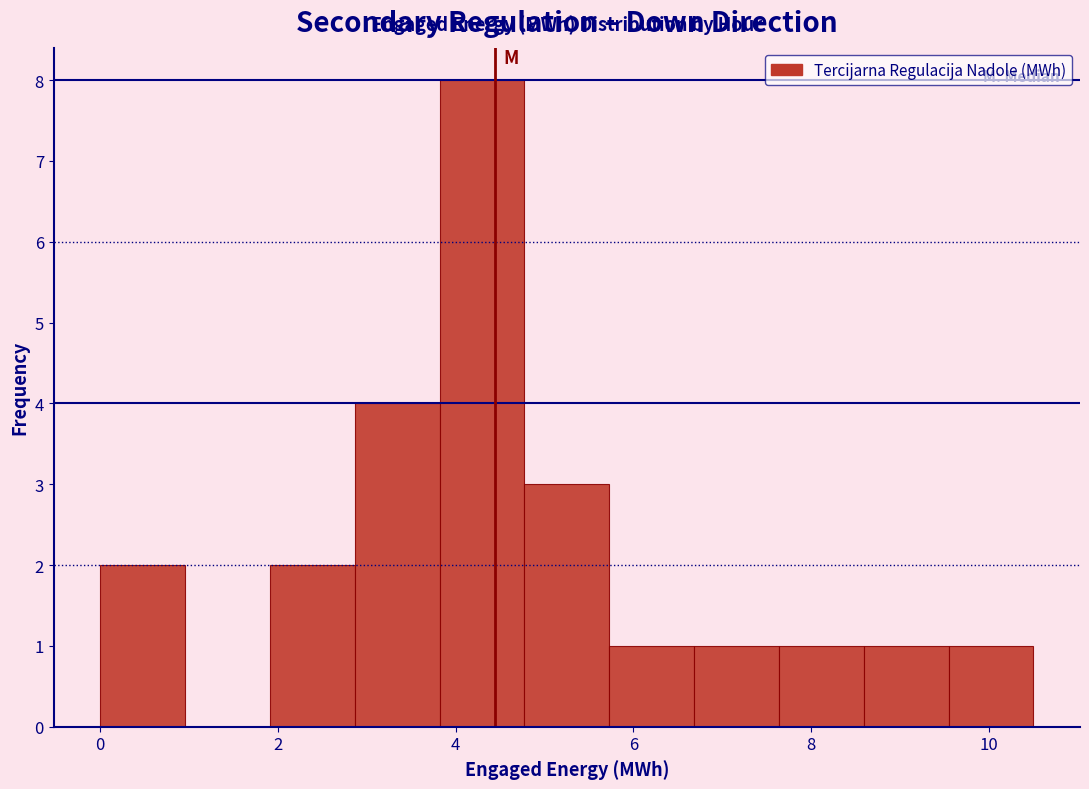

Over which range of the x-axis is the bar tallest?

3.8 to 4.8